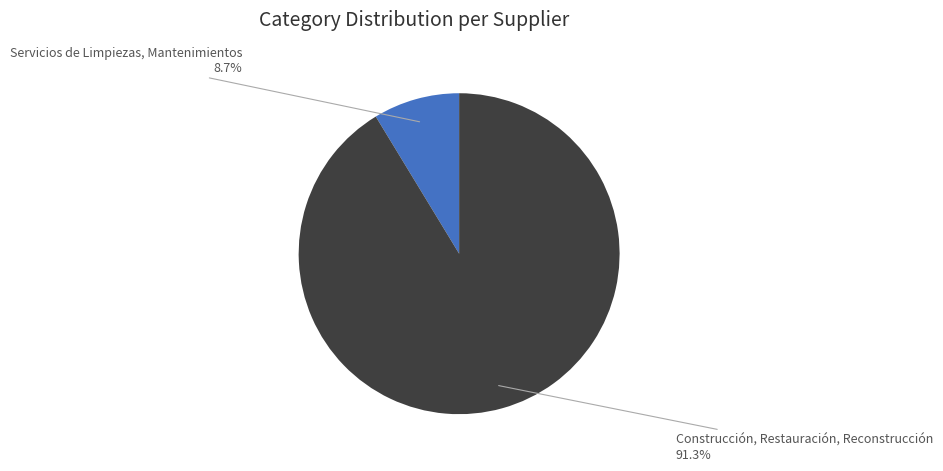

Between Servicios de Limpiezas, Mantenimientos and Construcción, Restauración, Reconstrucción, which is larger?

Construcción, Restauración, Reconstrucción